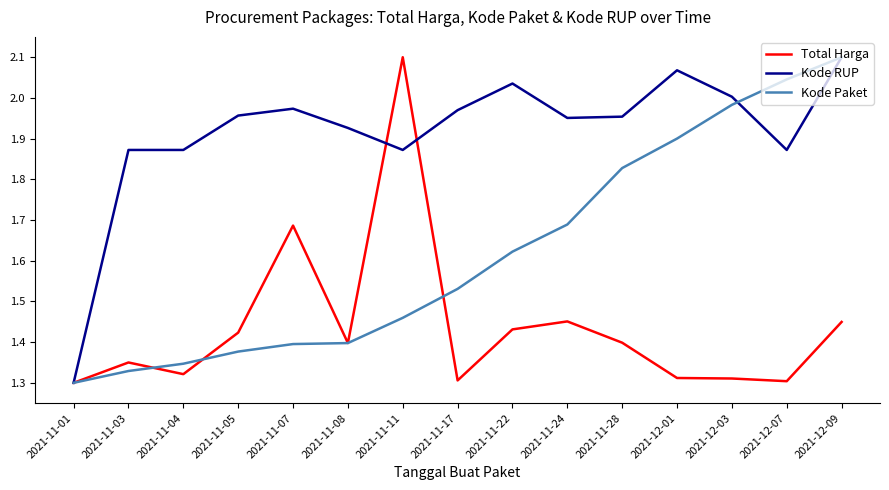

True or false: Kode Paket has a value of 1.0 at 2021-11-11.

False